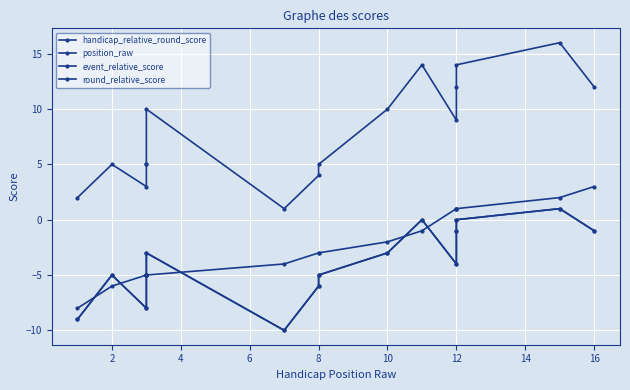

What are all the series names shown in the legend?

handicap_relative_round_score, position_raw, event_relative_score, round_relative_score